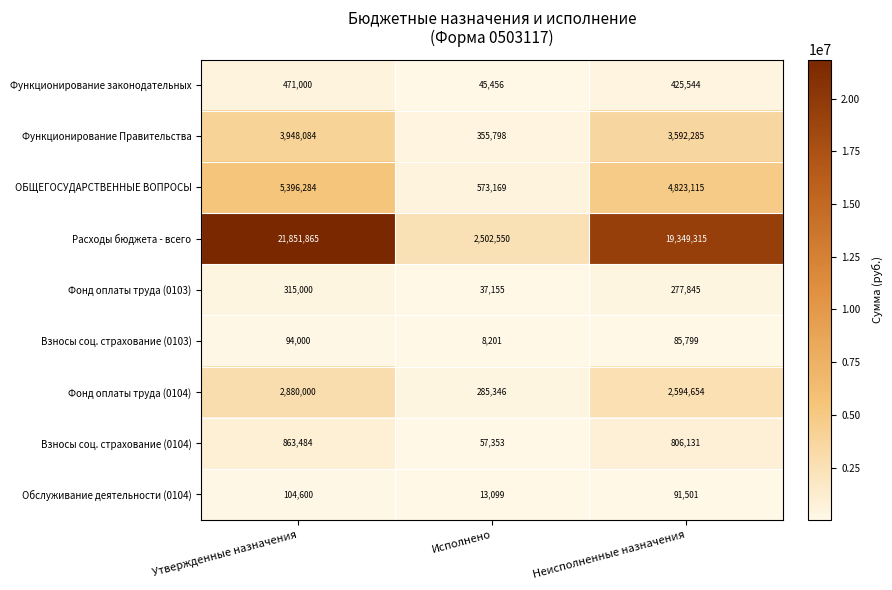

What is the difference between the maximum and minimum values in the Обслуживание деятельности (0104) series?

91501